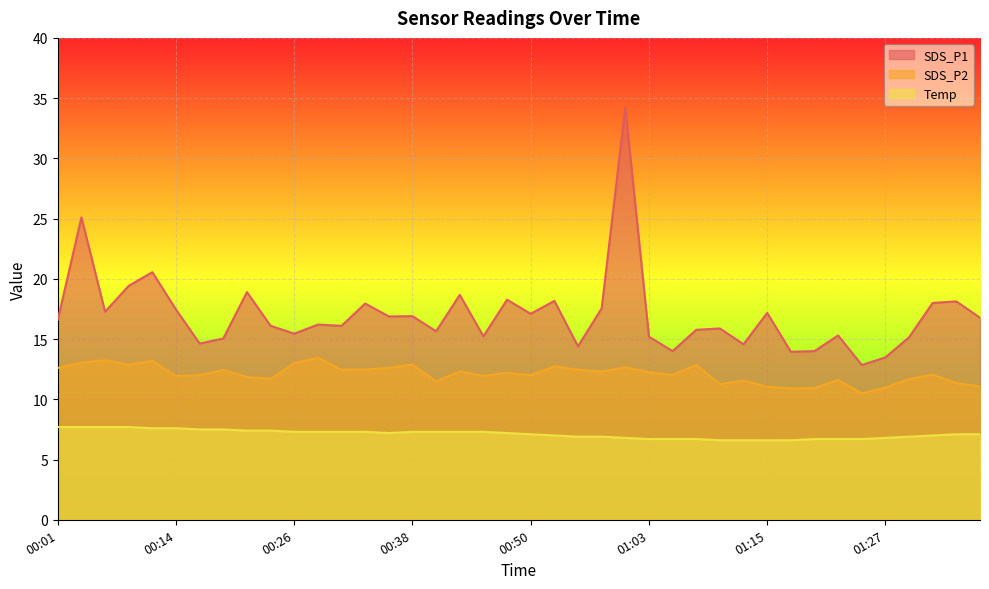

Which series has the largest total across all categories?

SDS_P1